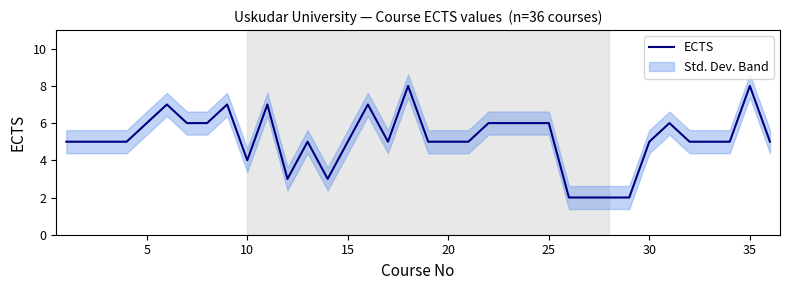

Is this an area chart (filled region under the line)?

No